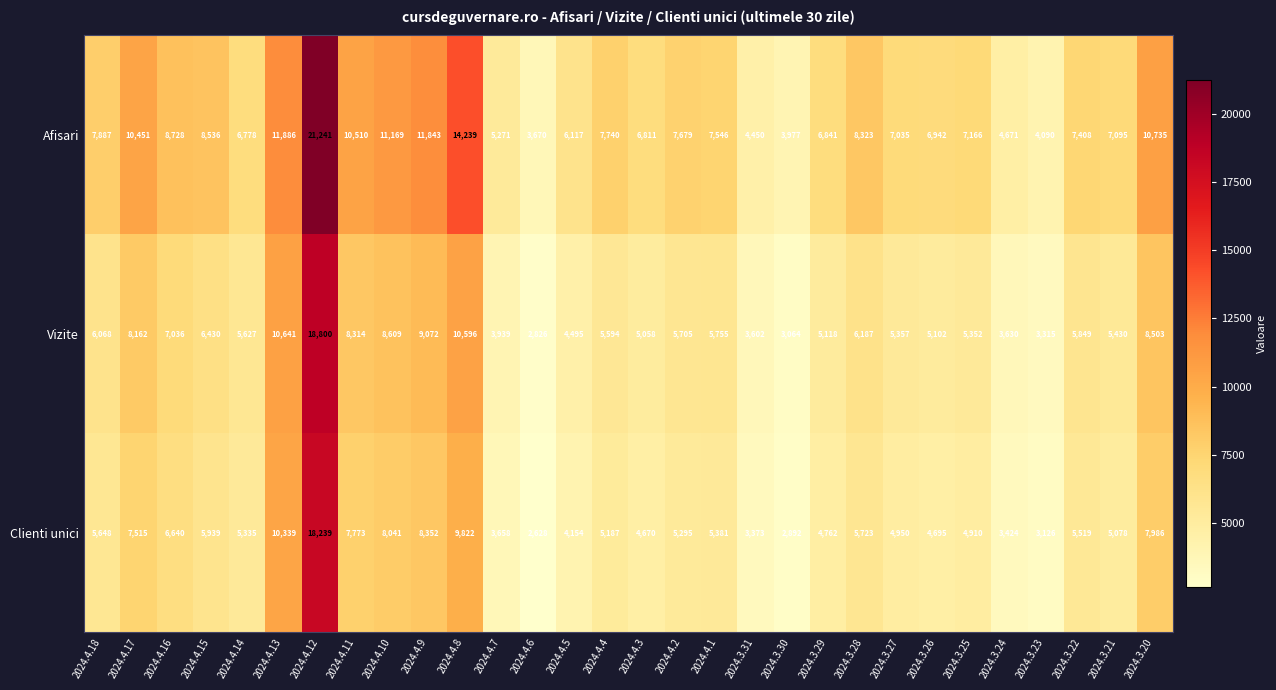

List the series in order of their overall mean, lowest first.

Clienti unici, Vizite, Afisari